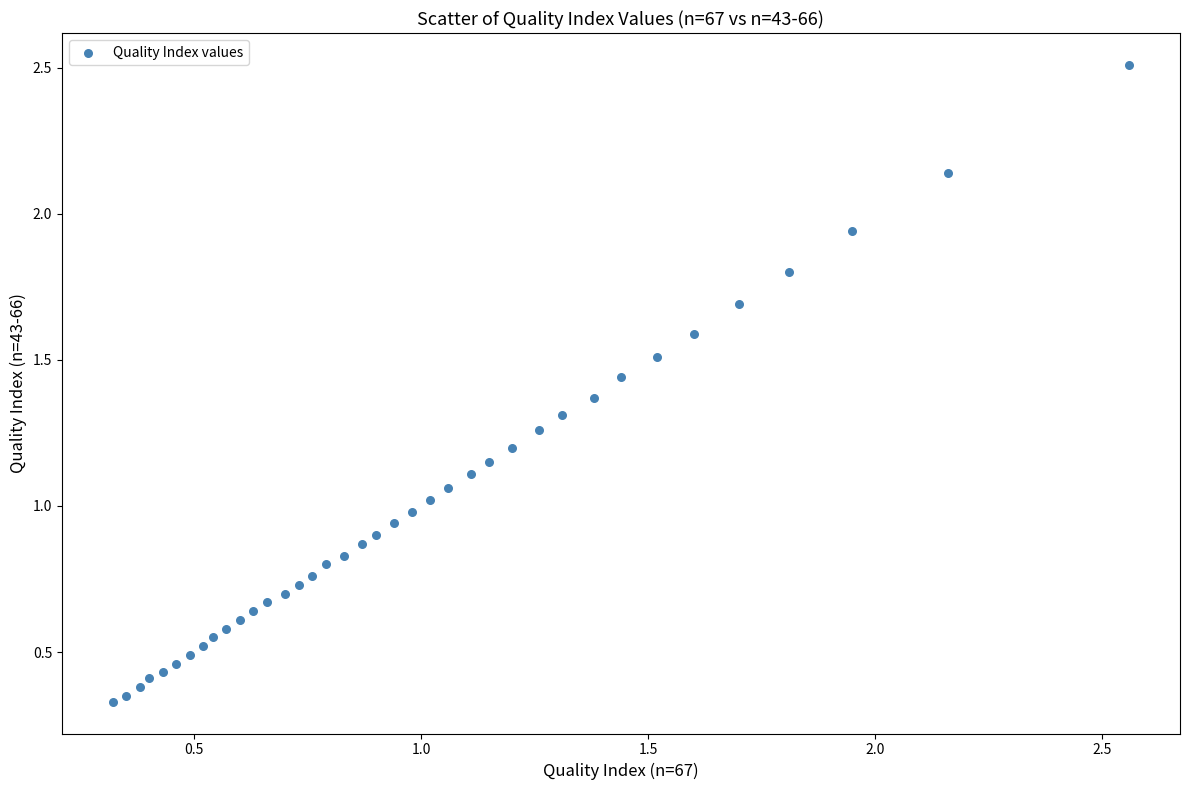

What is the range of Y values (max minus min)?

2.2